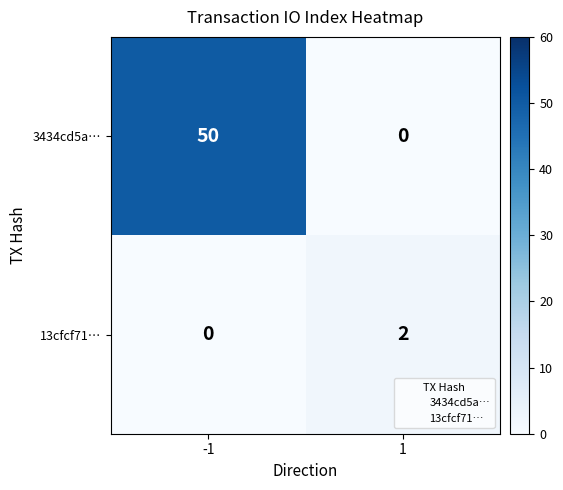

Between -1 and 1, which series saw the biggest shift?

3434cd5a…